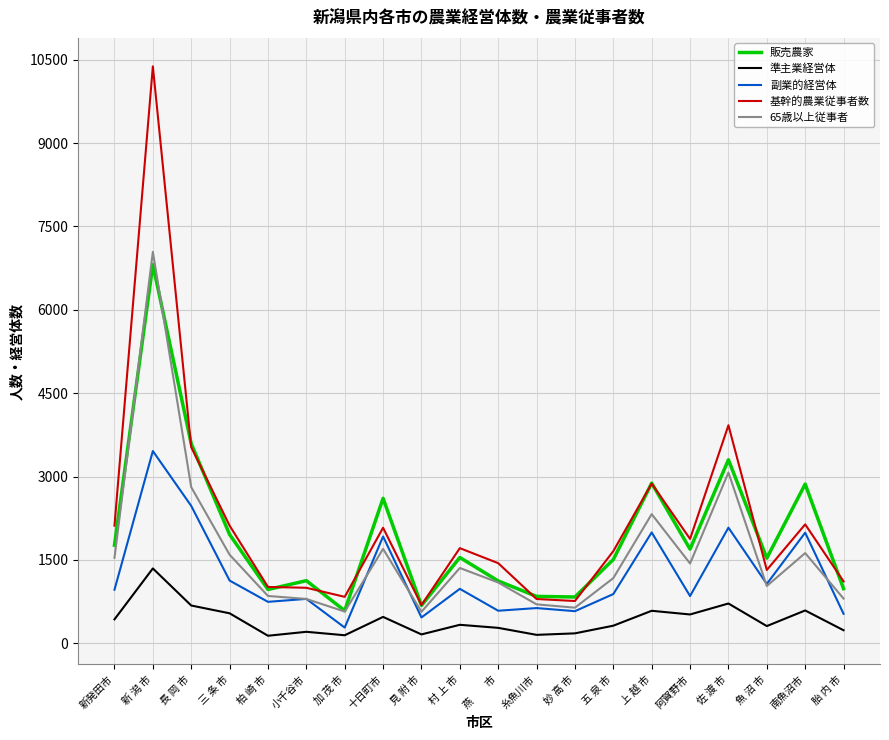

What is the difference between the second highest and second lowest values in the 副業的経営体 series?

2007